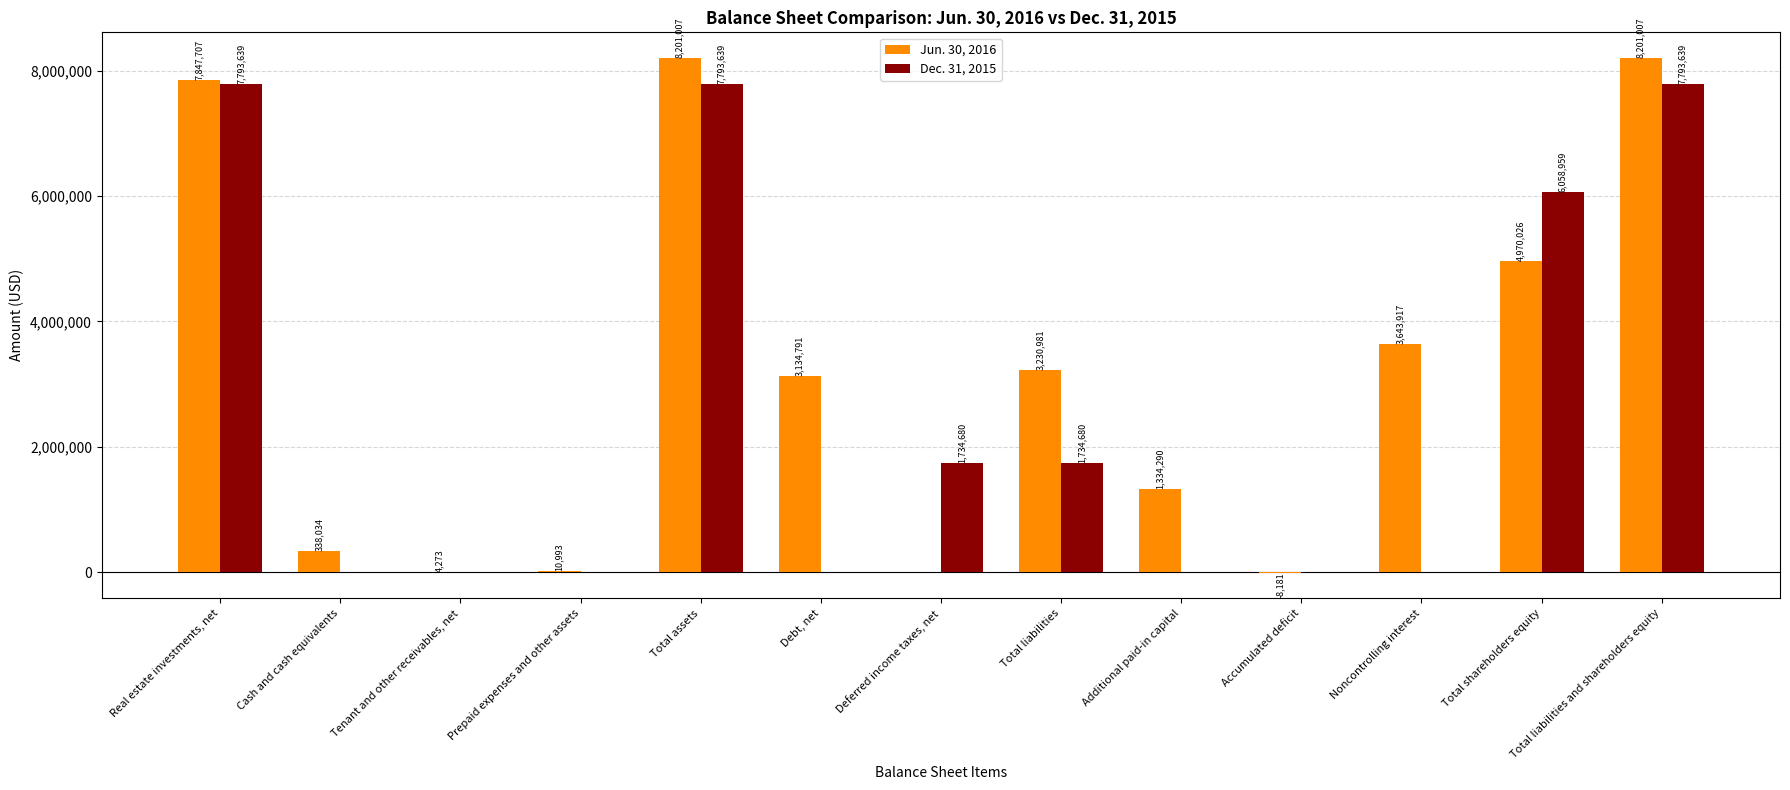

Is the value of Dec. 31, 2015 at Cash and cash equivalents greater than the value of Jun. 30, 2016 at Accumulated deficit?

Yes